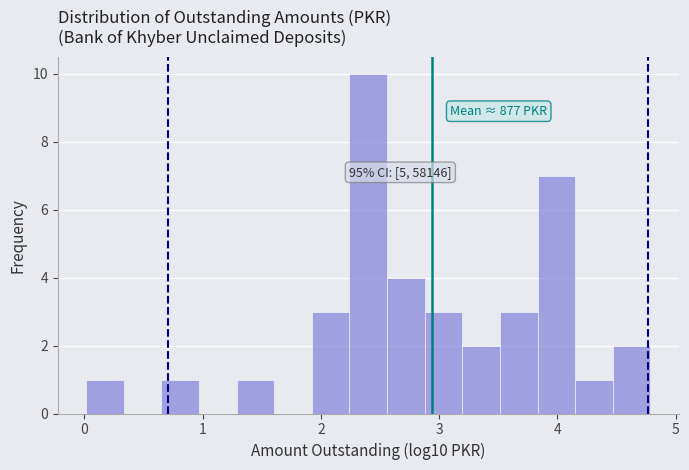

Around what value on the x-axis is the tallest bar? Give the approximate position of its centre, as read against the axis.

2.4